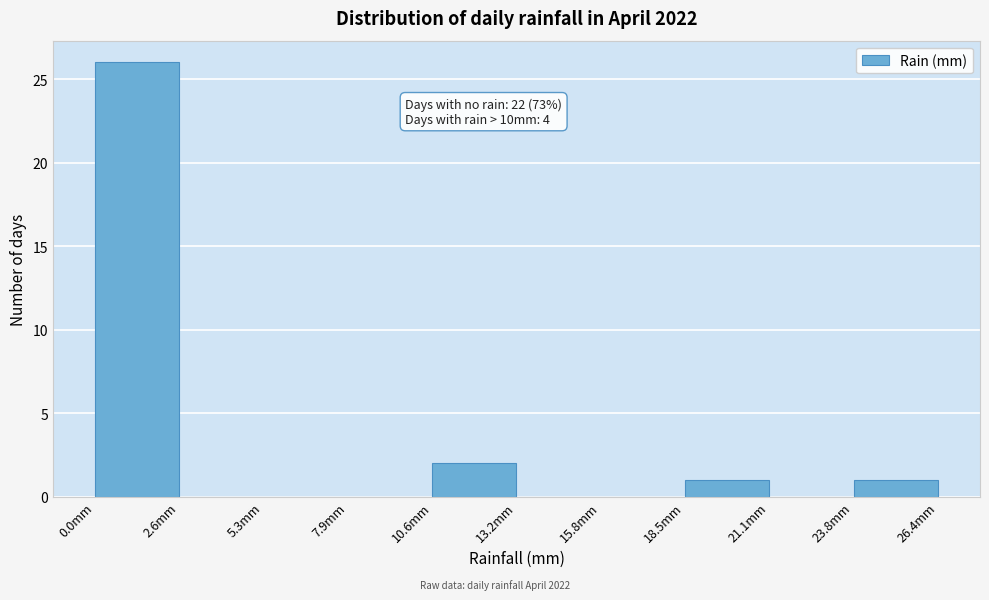

Which range on the x-axis has the tallest bar?

0.0 to 2.5